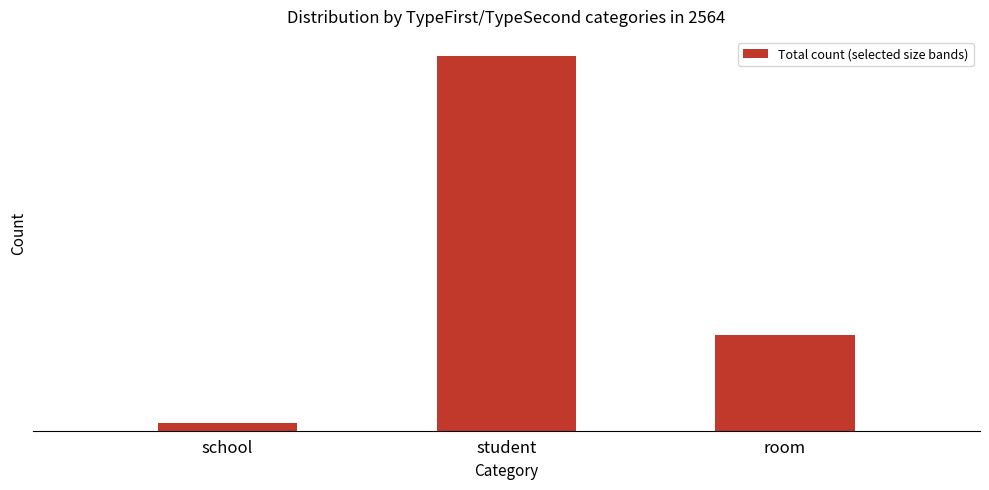

Is it true that the value at room is 221744?

True